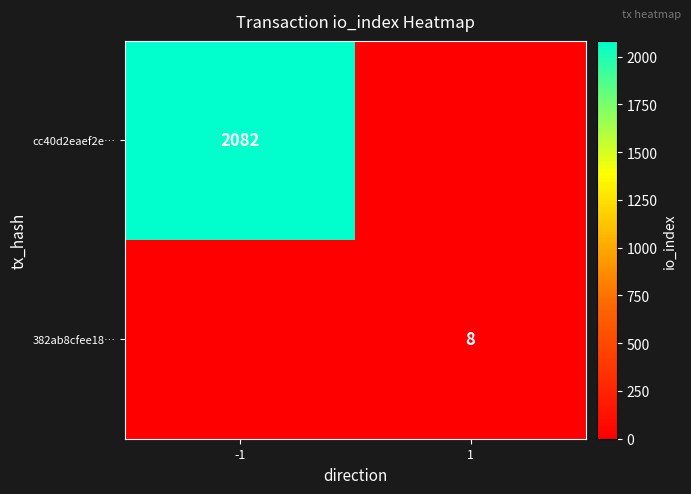

What is the total value across all series at -1?

2082